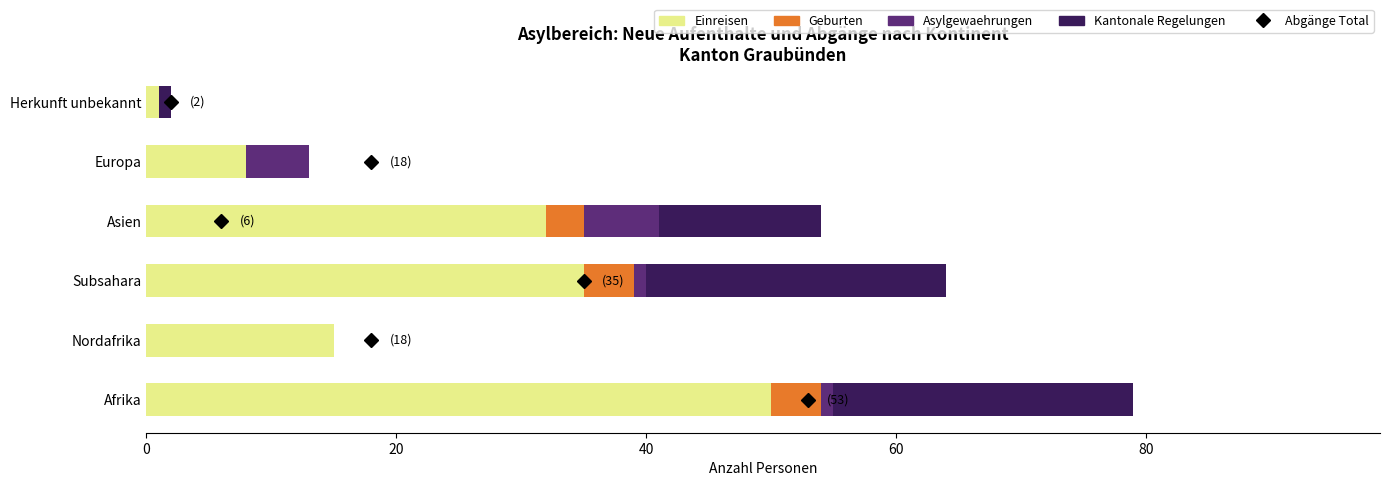

At which category is the sum across all series the highest?

Afrika